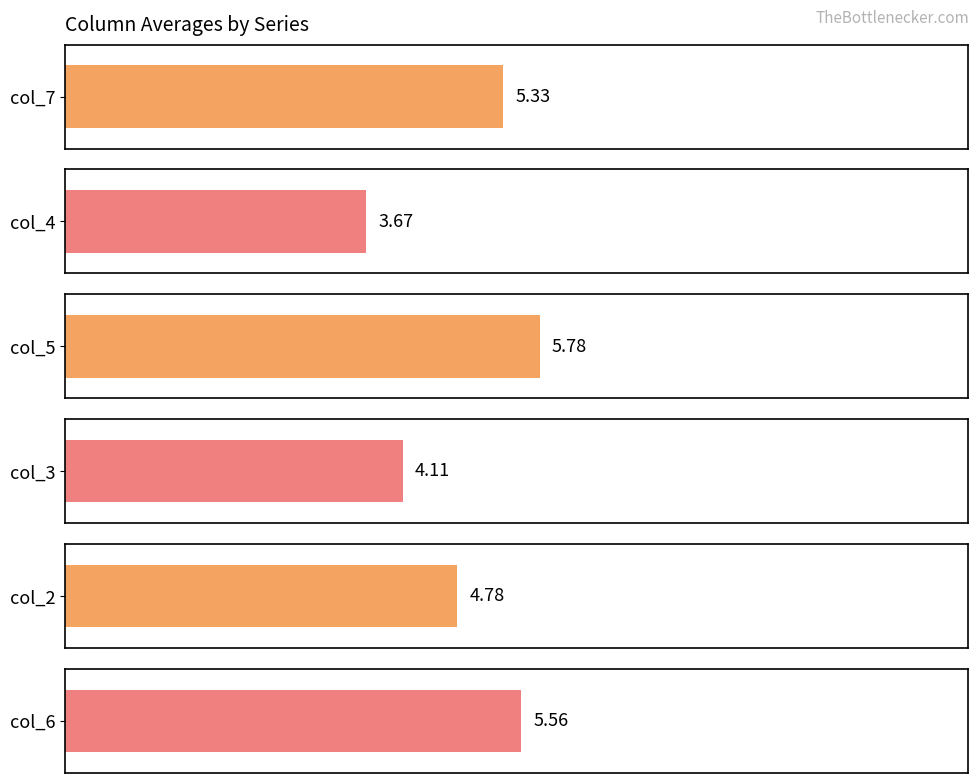

Is the value of col_6 at 6 greater than the value of col_4 at 6?

Yes